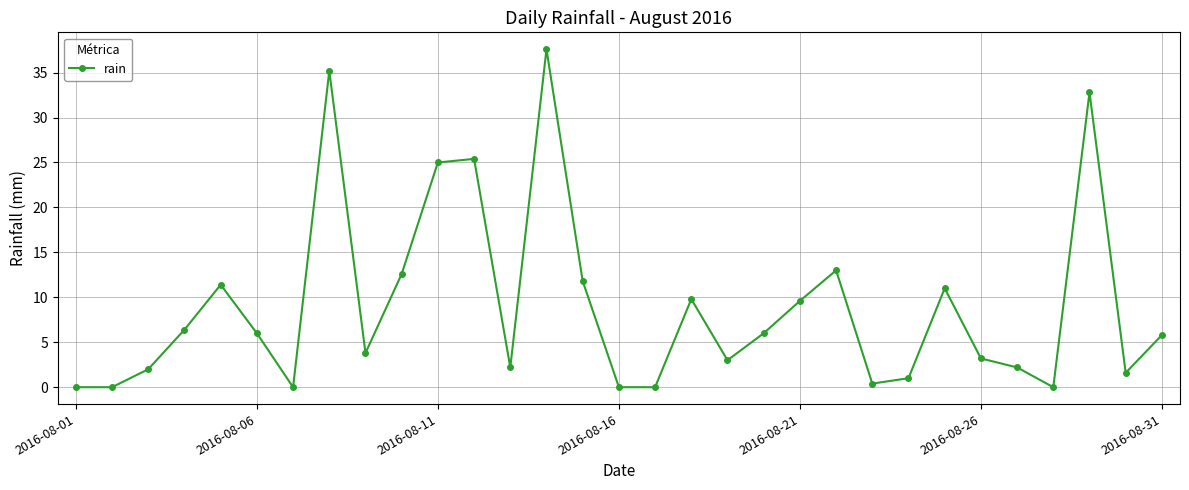

How many values are below 5?

15